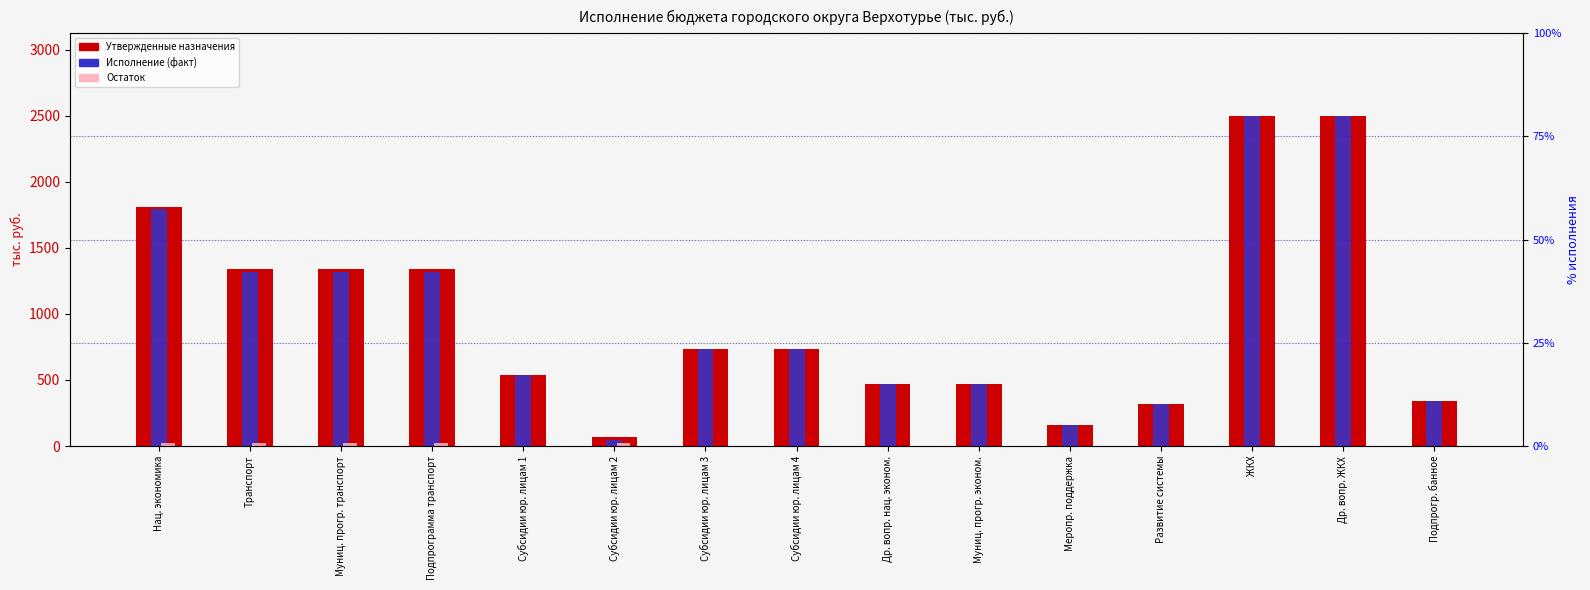

True or false: Остаток has a value of 20.9 at Муниц. прогр. транспорт.

True